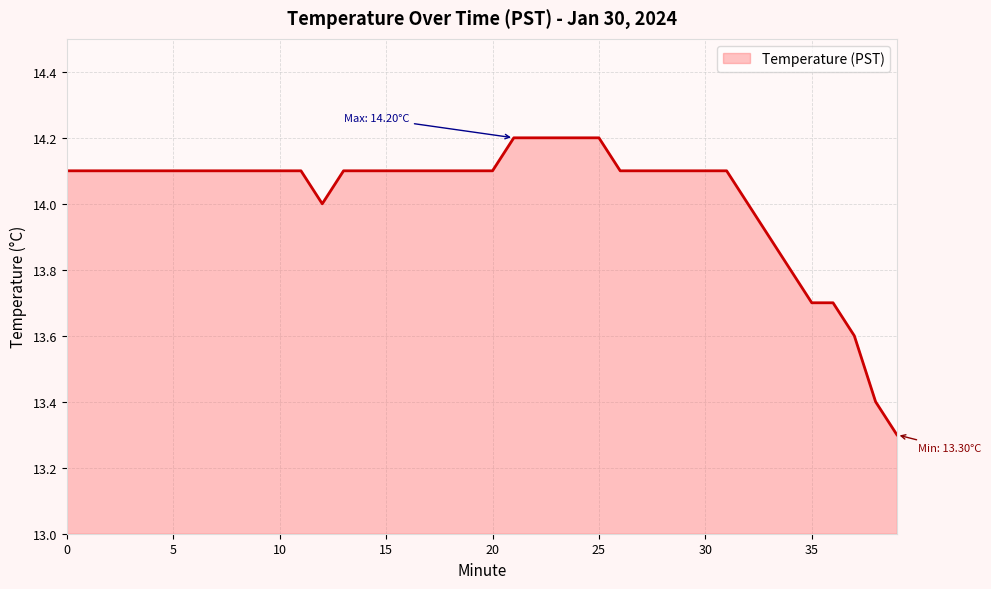

What is the smallest value displayed?

13.3